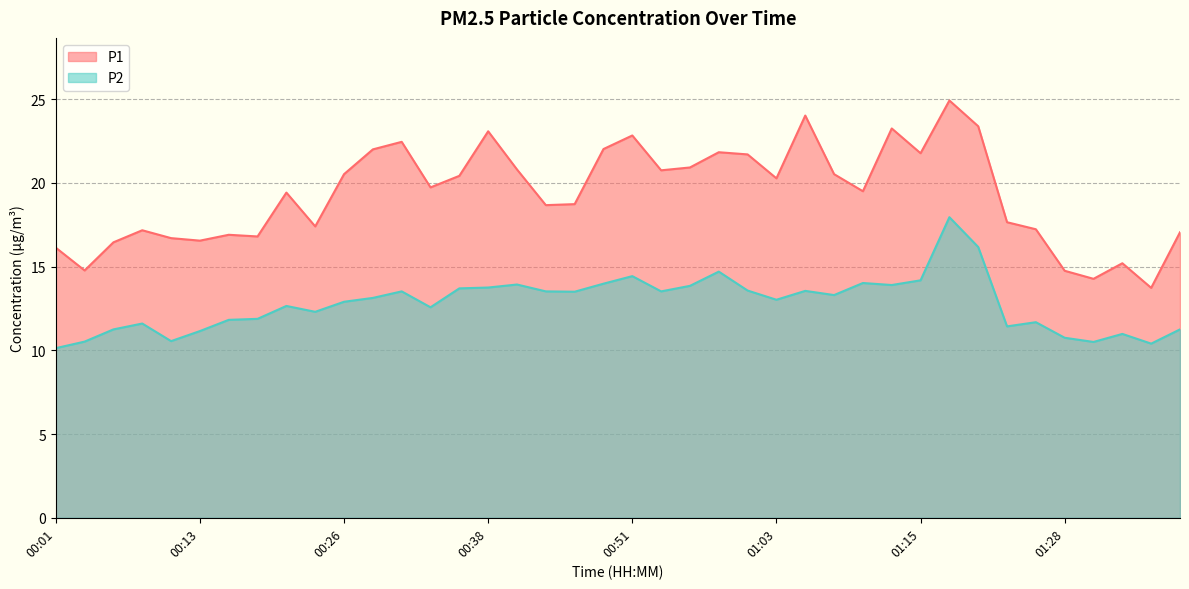

How many lines are shown in the chart?

2